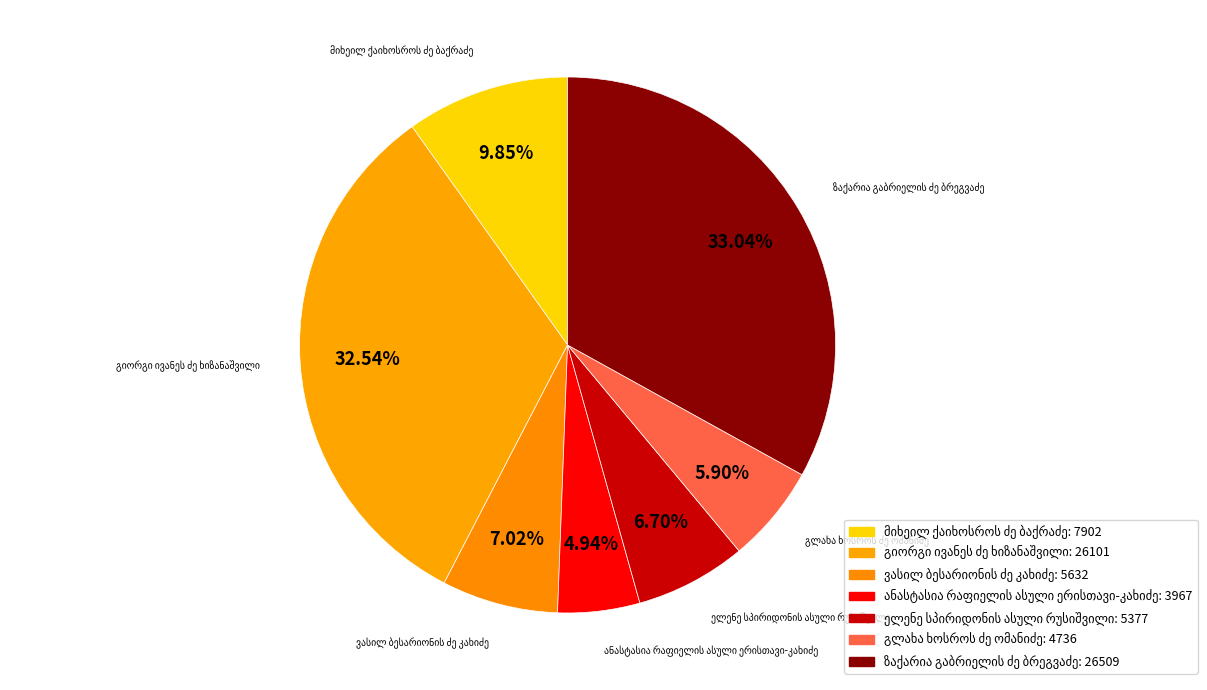

Is there a majority slice in this chart?

No